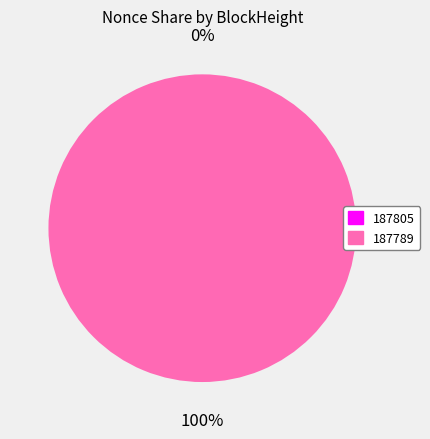

True or false: 187789 accounts for 100% of the total.

True